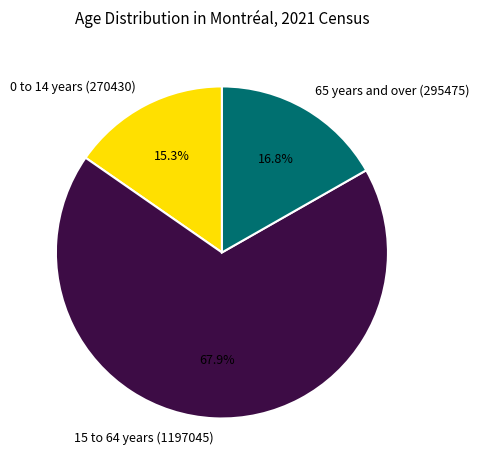

Which slice represents more than half of the pie?

15 to 64 years (1197045)